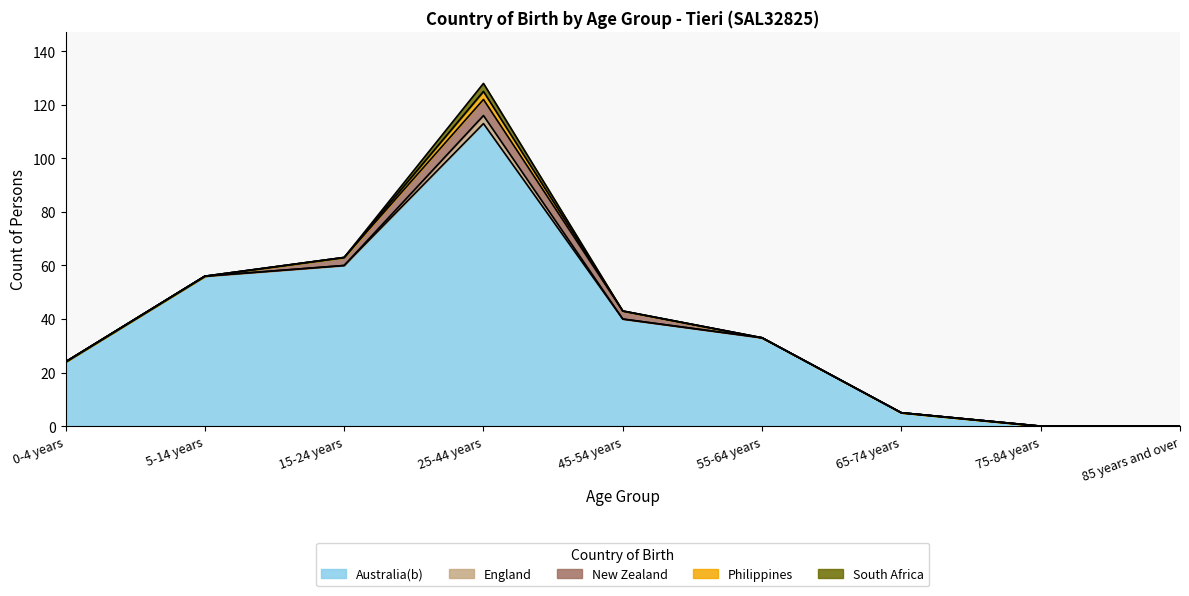

Which has a higher value, 15-24 years or 5-14 years?

15-24 years